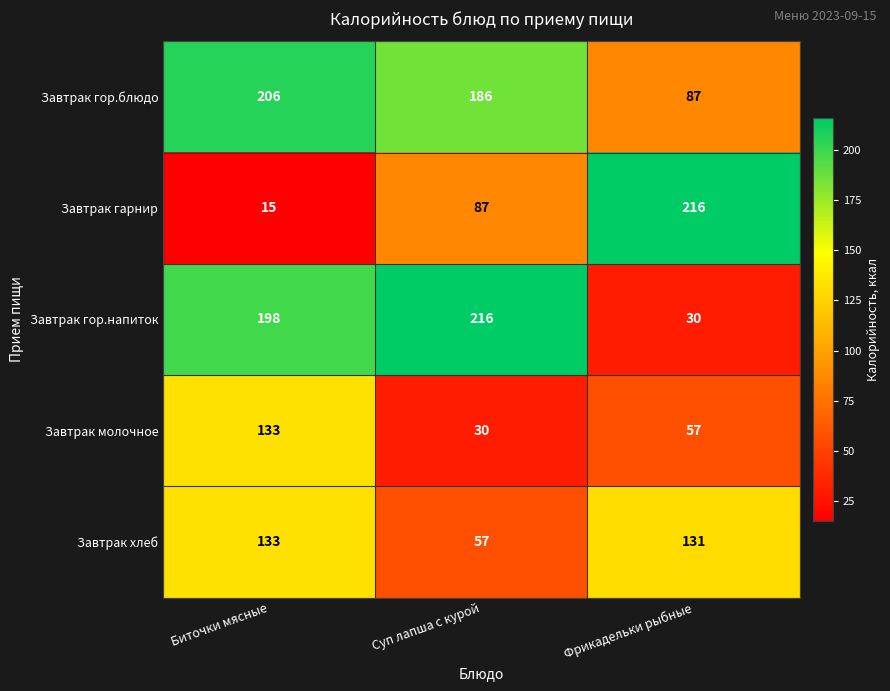

Between Суп лапша с курой and Фрикадельки рыбные, which series saw the biggest shift?

Завтрак гор.напиток